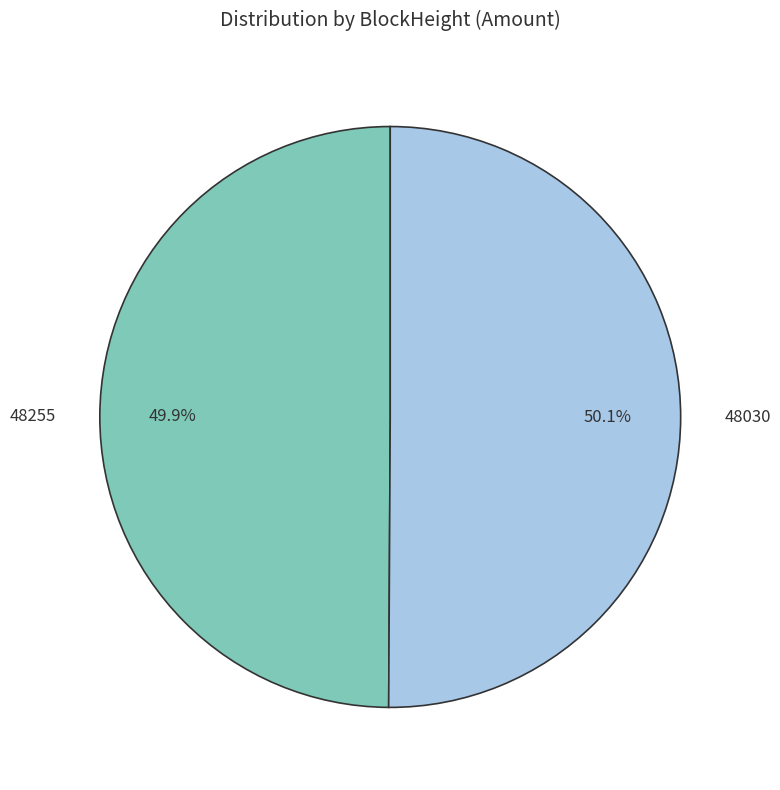

To the nearest percent, what is the combined percentage of 48255 and 48030?

100%